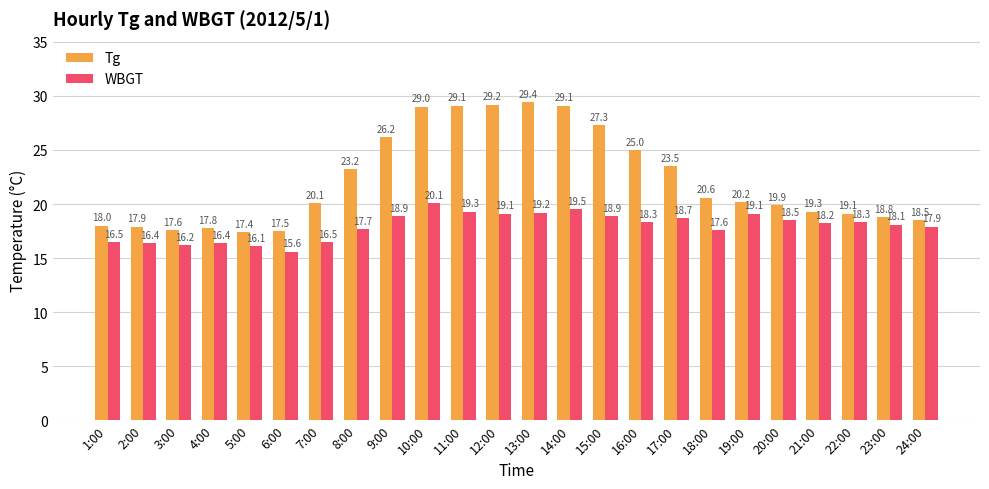

The Tg series shows 6.4 at 3:00. True or false?

False